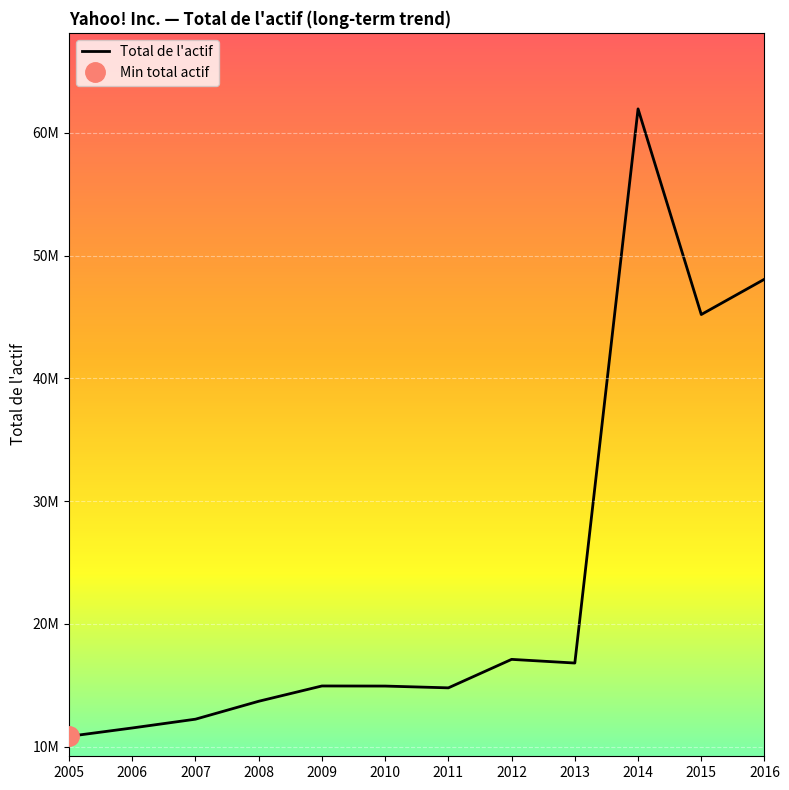

Reading left to right, transcribe all the data shown in this chart.

10831834	11513608	12229741	13689848	14936030	14928104	14782786	17103253	16804959	61960344	45203966	48083079